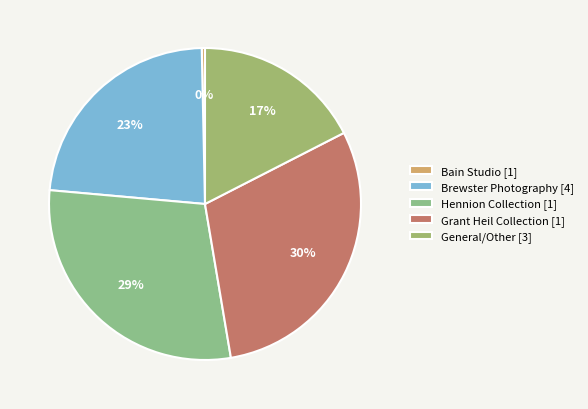

Which slice is the largest?

Grant Heil Collection [1]